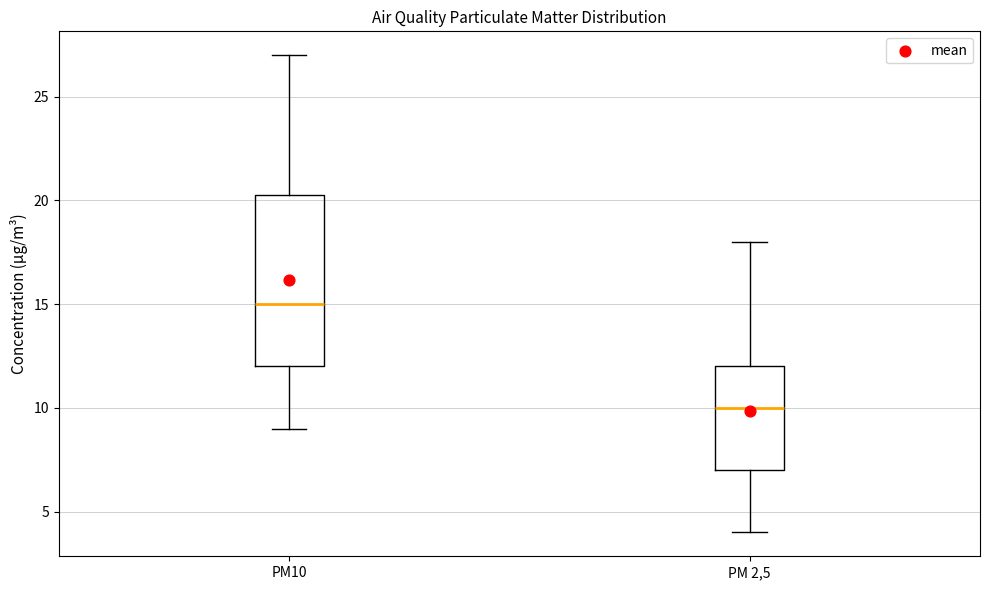

Reading left to right, transcribe this box plot: for each box, give where its median line is, the range the box spans, and where its two whiskers end, as read against the y-axis. The values are not printed on the chart, so give them approximately, as read against the axis.

PM10: median 15.0, box 12.0 to 20.5, whiskers 9.0 to 27.0
PM 2,5: median 10.0, box 7.0 to 12.0, whiskers 4.0 to 18.0